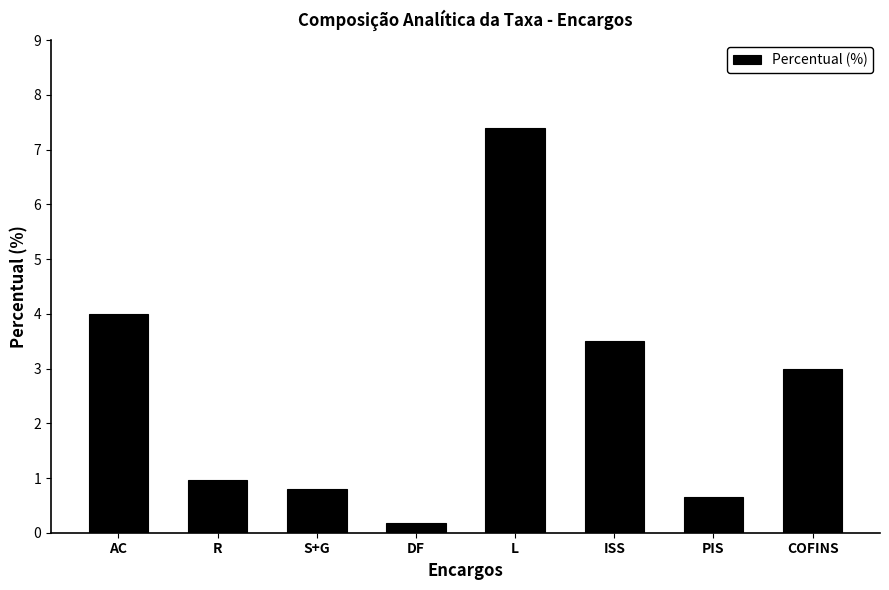

What is the average value?

2.6